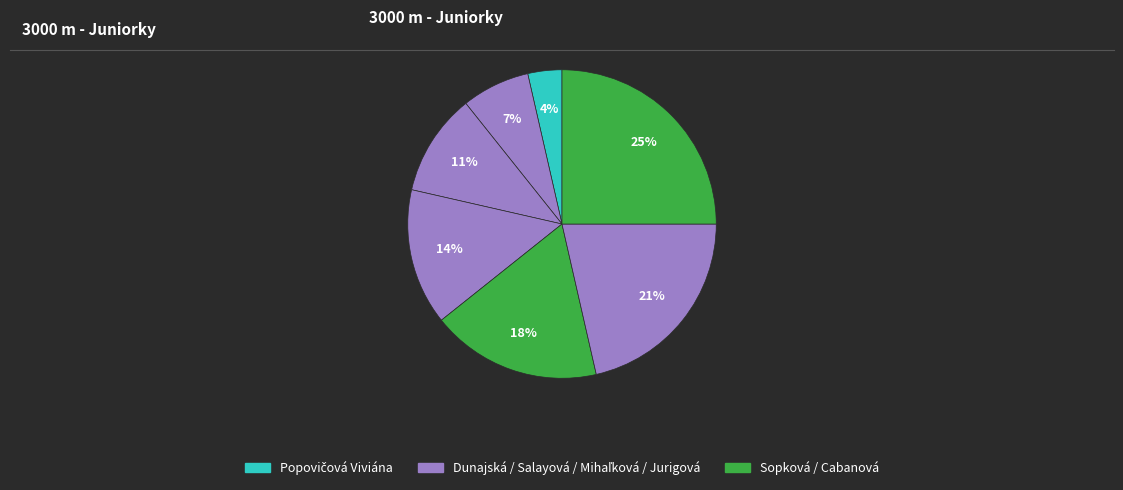

Count the number of slices in the pie.

7